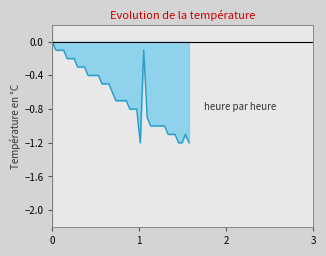

What is the label of the 3rd point from the left?

1